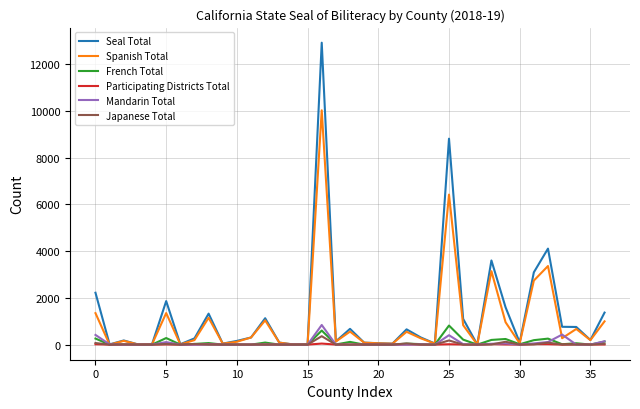

Which series has the widest spread of values?

Seal Total